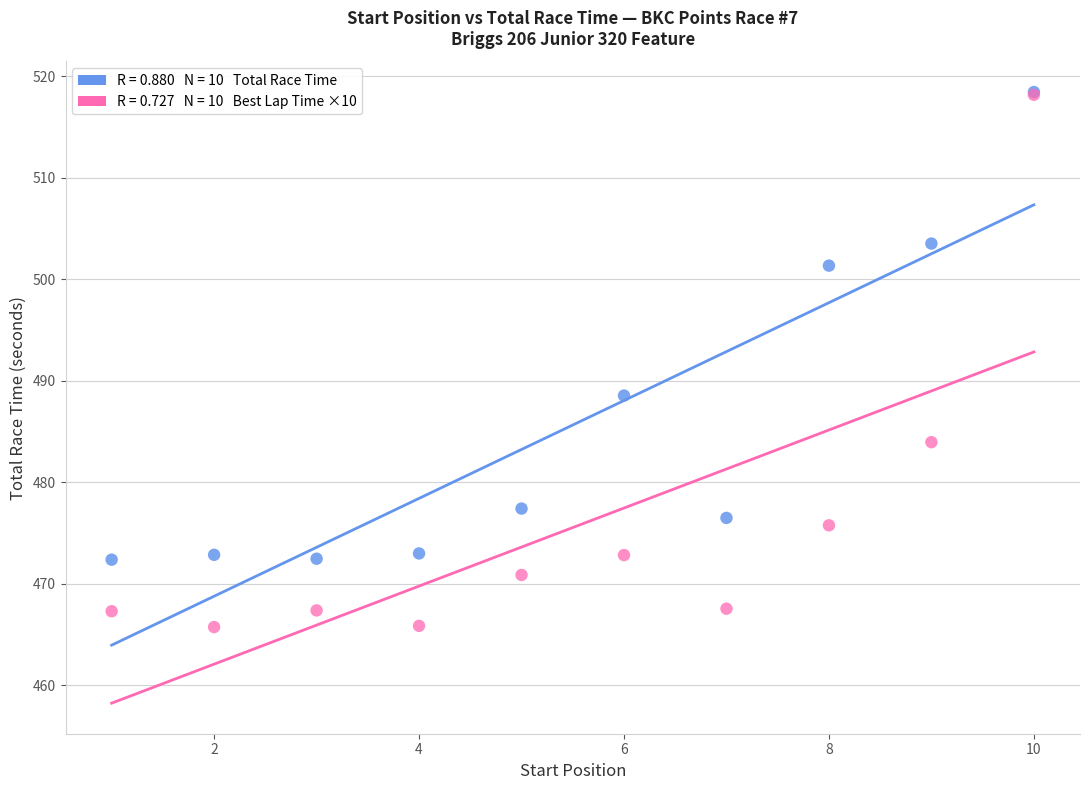

Across all series, what Y value is closest to 492?

488.5